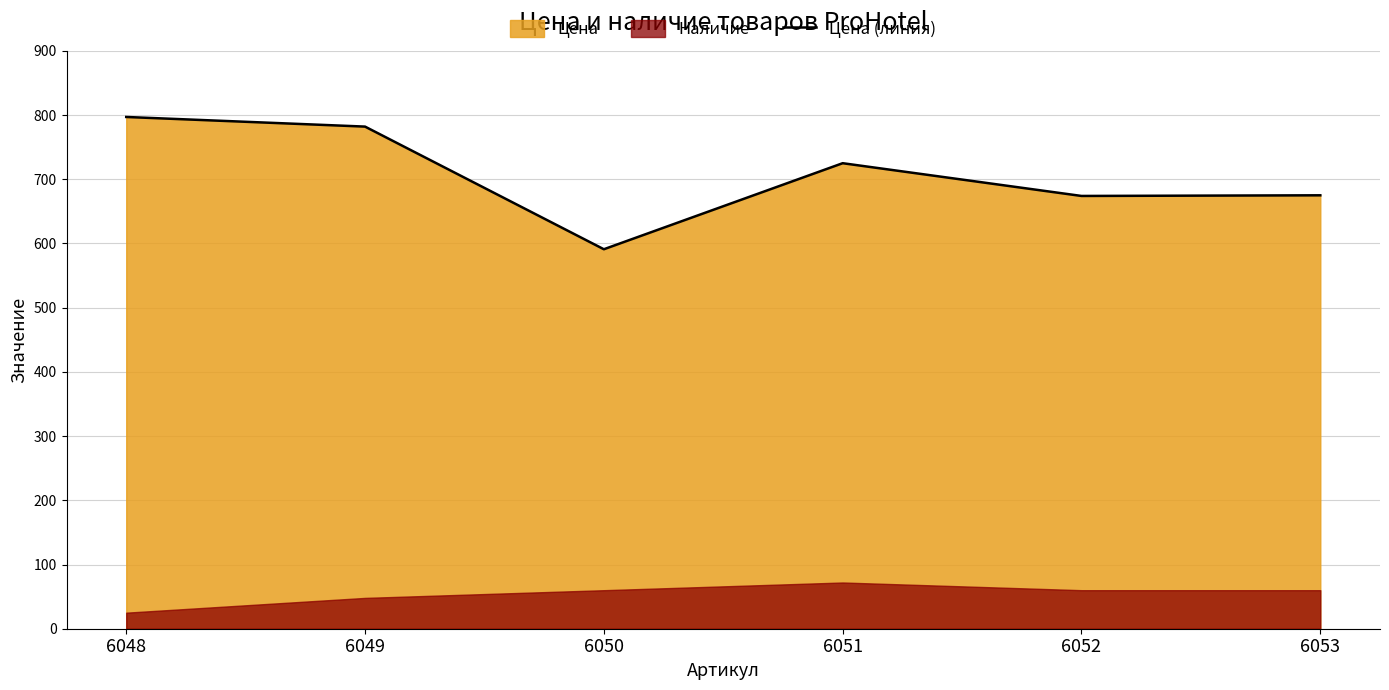

What is the value of the 1st point from the left?

797